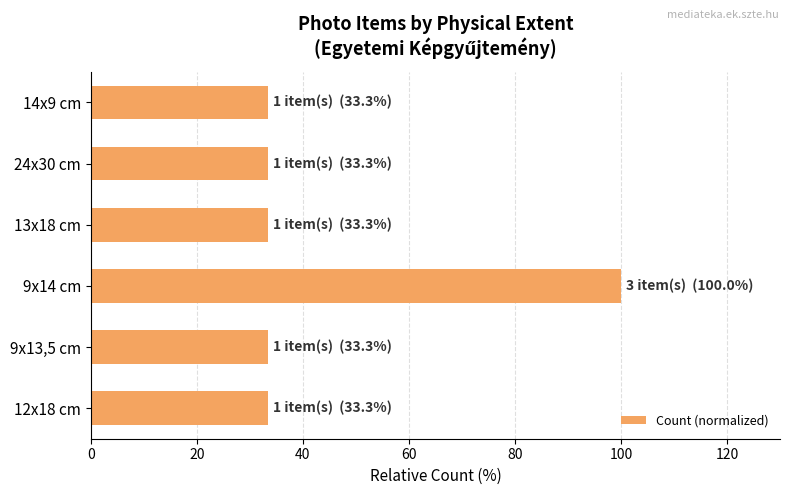

How many distinct data groups are displayed?

1